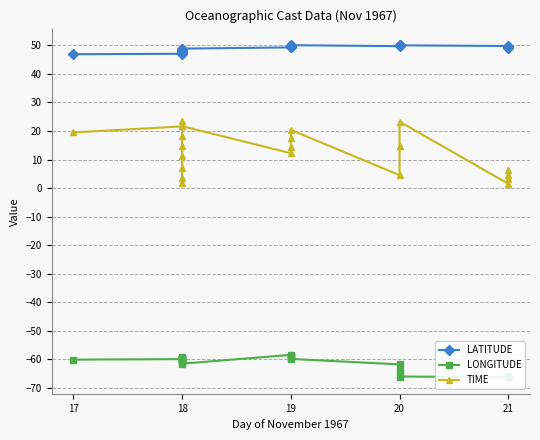

What is the maximum value shown in the chart?

50.1